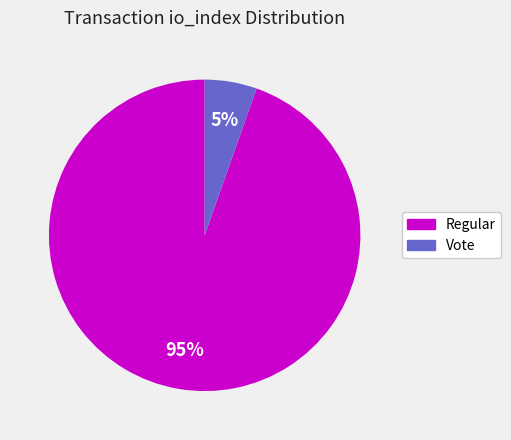

To the nearest percent, what is the average slice percentage?

50%